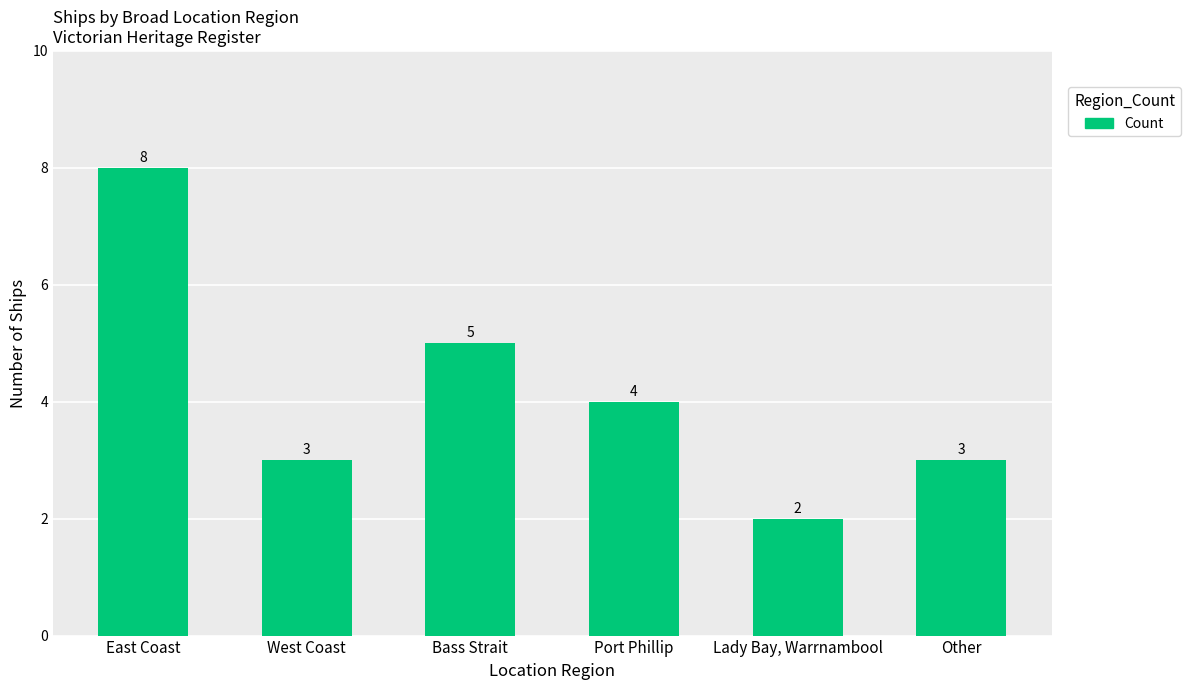

What is the value of the 4th bar from the left?

4